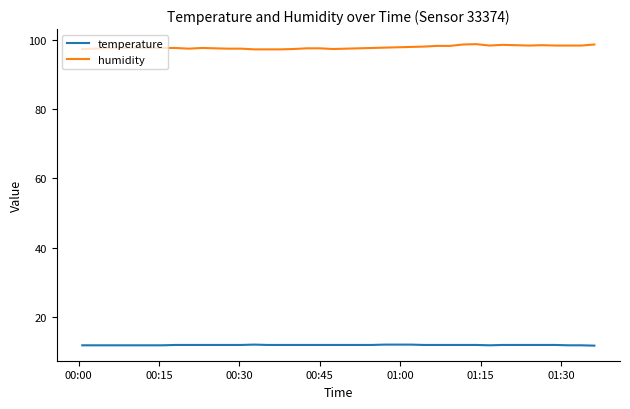

What is the maximum value shown in the chart?

98.7